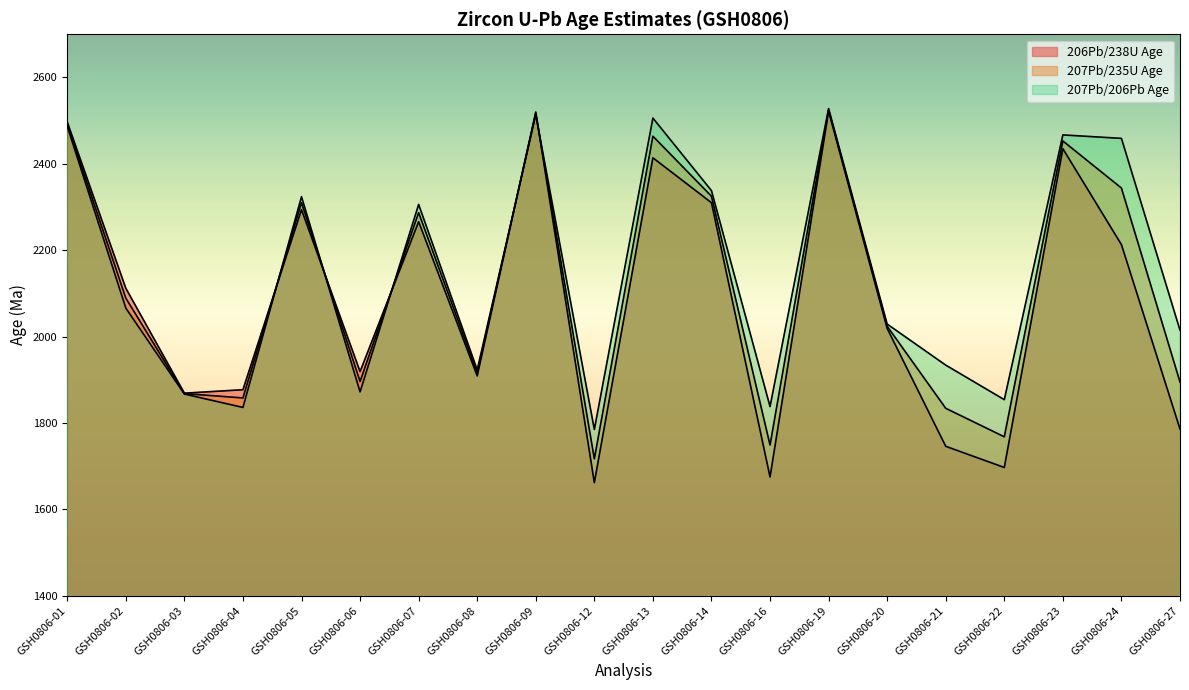

Reading right to left, list all the values displayed in this chart.

206Pb/238U Age: GSH0806-27=1786	GSH0806-24=2213	GSH0806-23=2435	GSH0806-22=1697	GSH0806-21=1746	GSH0806-20=2019	GSH0806-19=2522	GSH0806-16=1675	GSH0806-14=2310	GSH0806-13=2414	GSH0806-12=1662	GSH0806-09=2520	GSH0806-08=1909	GSH0806-07=2266	GSH0806-06=1919	GSH0806-05=2294	GSH0806-04=1877	GSH0806-03=1869	GSH0806-02=2112	GSH0806-01=2497
207Pb/235U Age: GSH0806-27=1895	GSH0806-24=2344	GSH0806-23=2453	GSH0806-22=1768	GSH0806-21=1834	GSH0806-20=2024	GSH0806-19=2525	GSH0806-16=1749	GSH0806-14=2325	GSH0806-13=2464	GSH0806-12=1717	GSH0806-09=2517	GSH0806-08=1916	GSH0806-07=2287	GSH0806-06=1896	GSH0806-05=2310	GSH0806-04=1858	GSH0806-03=1868	GSH0806-02=2089	GSH0806-01=2492
207Pb/206Pb Age: GSH0806-27=2015	GSH0806-24=2459	GSH0806-23=2467	GSH0806-22=1854	GSH0806-21=1934	GSH0806-20=2029	GSH0806-19=2528	GSH0806-16=1838	GSH0806-14=2338	GSH0806-13=2506	GSH0806-12=1785	GSH0806-09=2514	GSH0806-08=1923	GSH0806-07=2306	GSH0806-06=1872	GSH0806-05=2324	GSH0806-04=1836	GSH0806-03=1867	GSH0806-02=2066	GSH0806-01=2487